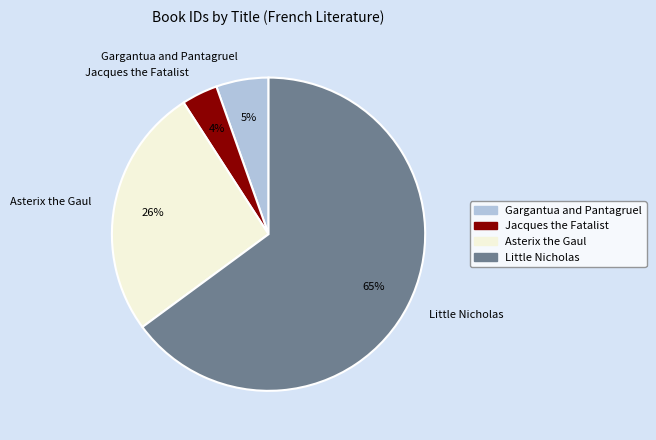

Rank the categories by value from lowest to highest.

Jacques the Fatalist, Gargantua and Pantagruel, Asterix the Gaul, Little Nicholas